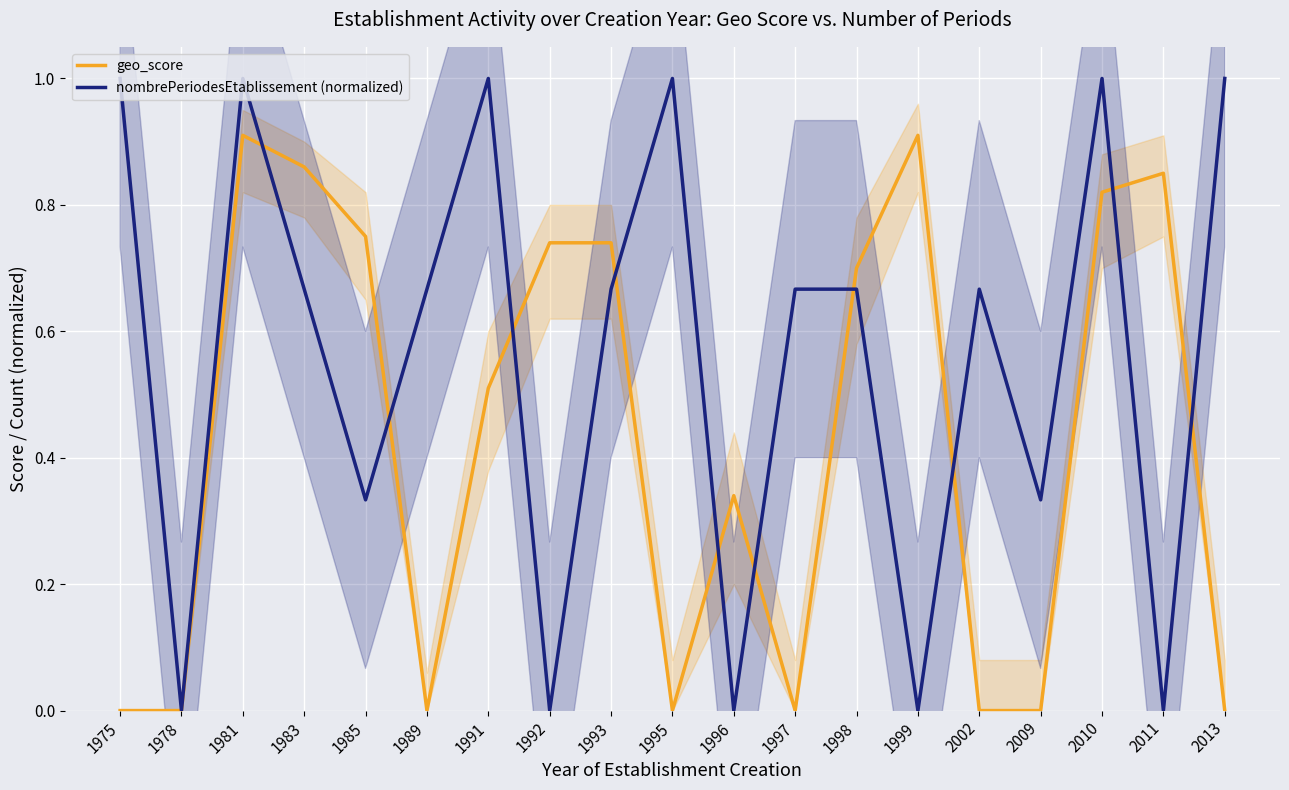

Where is geo_score nearest to the value 0?

1975